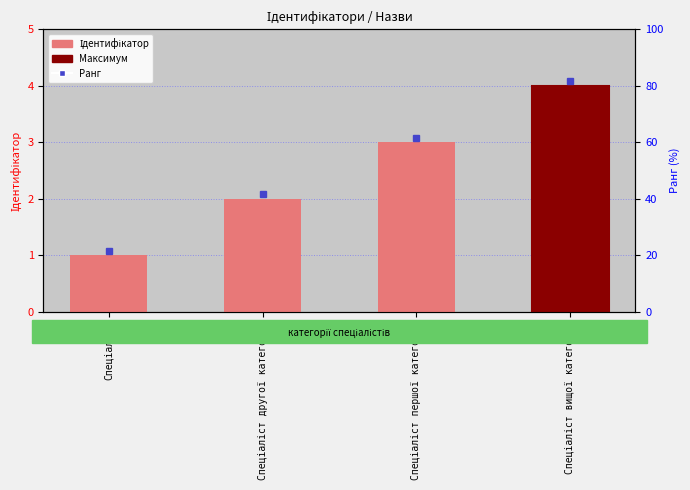

What is the change in value from Спеціаліст to Спеціаліст першої категорії?

+2